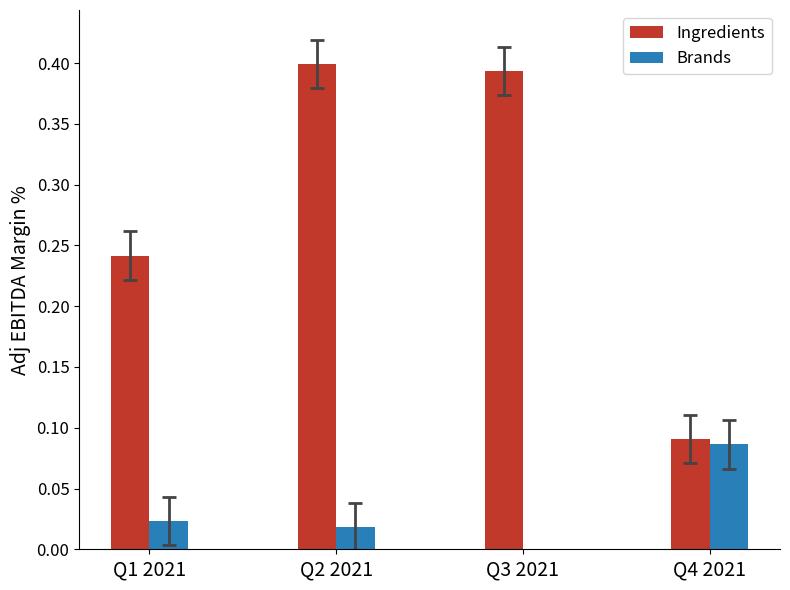

The value of Ingredients at Q4 2021 is 0.1. True or false?

True